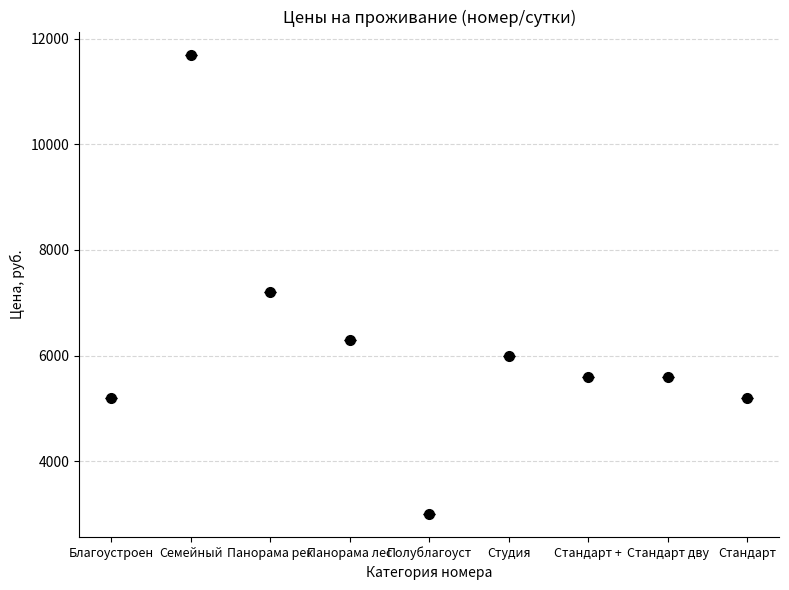

What is the label of the 9th point from the right?

Благоустроен